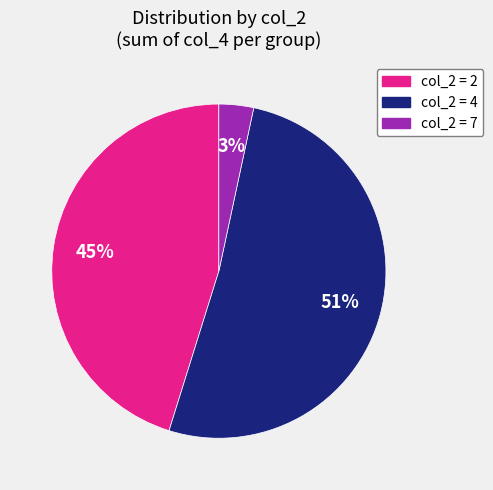

To the nearest percent, what is the difference between the largest and smallest slice percentages?

48%